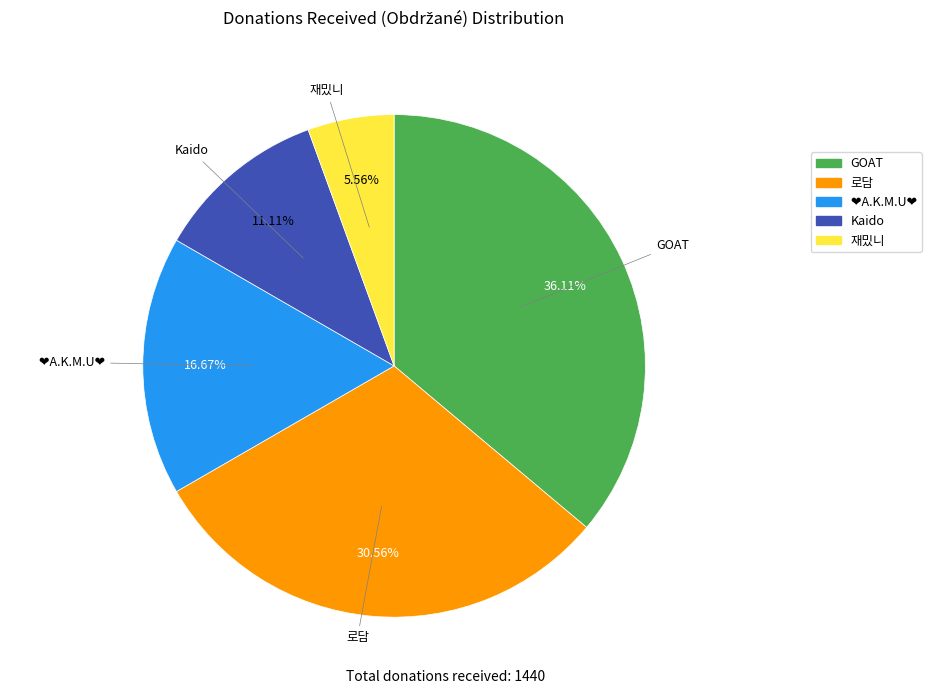

Is the sum of 로담 and Kaido greater than half?

No